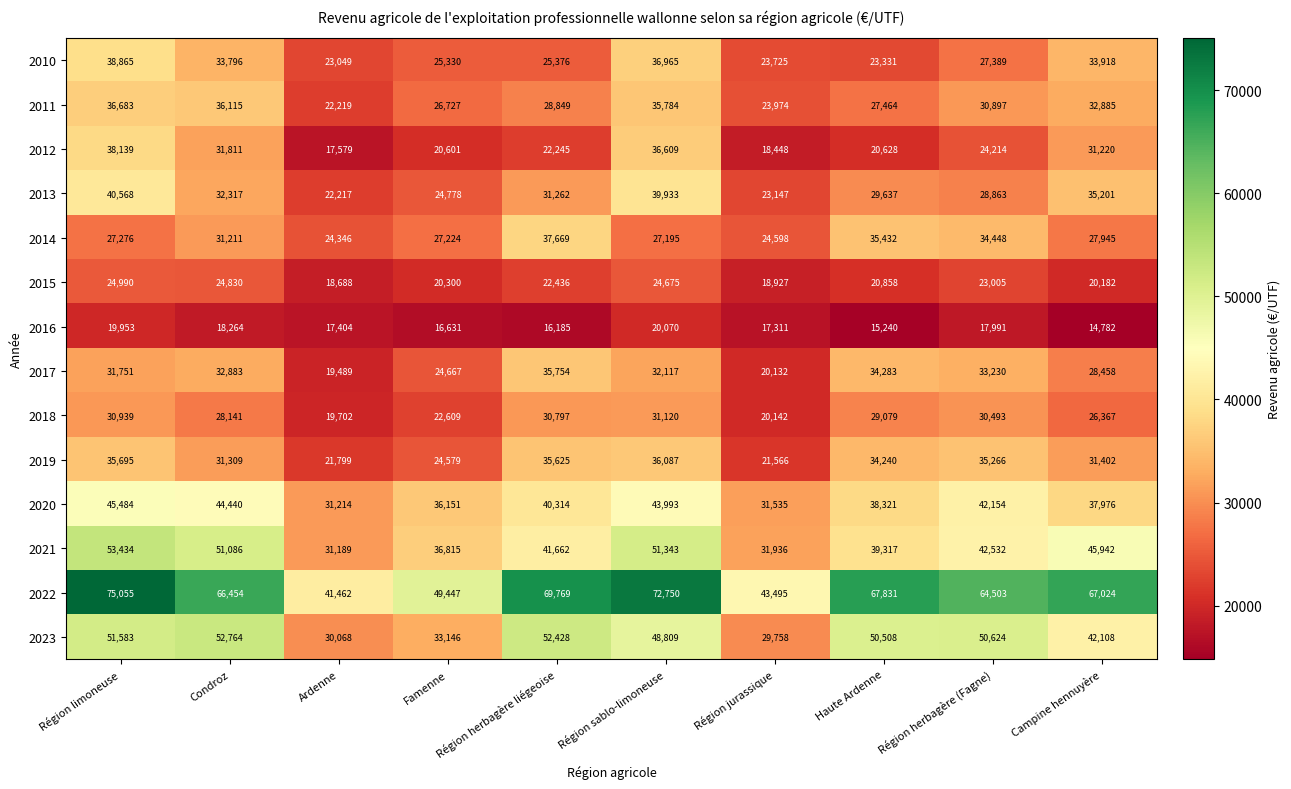

What is the spread (max minus min) of values at Haute Ardenne?

52591